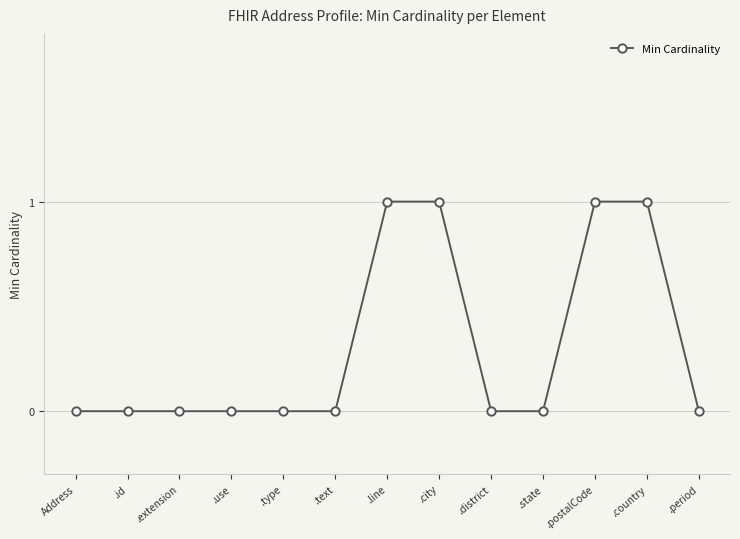

What is the difference between the second highest and minimum values?

1